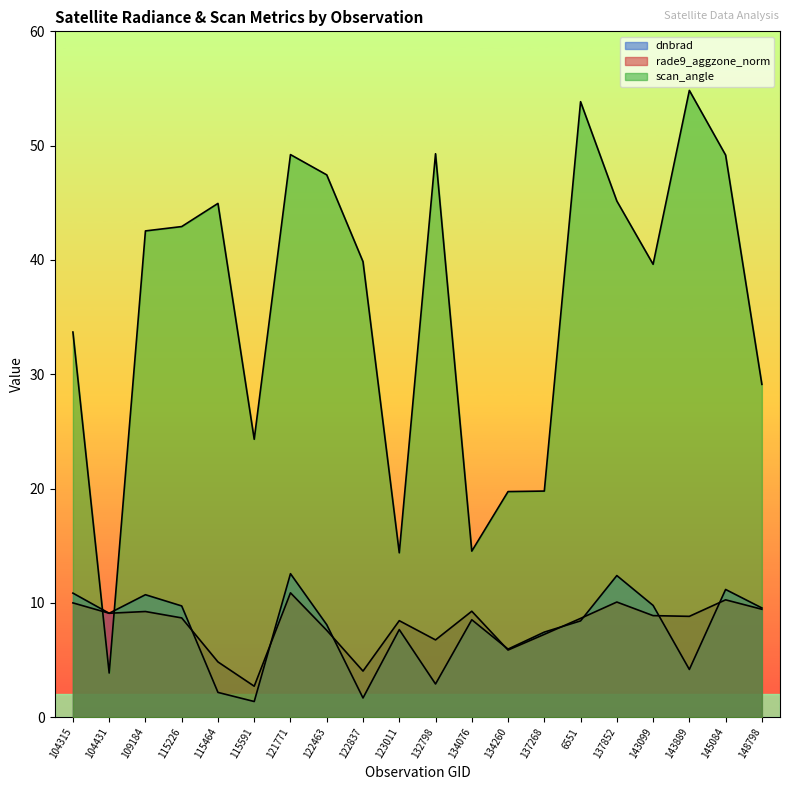

What is the maximum value for scan_angle?

54.8